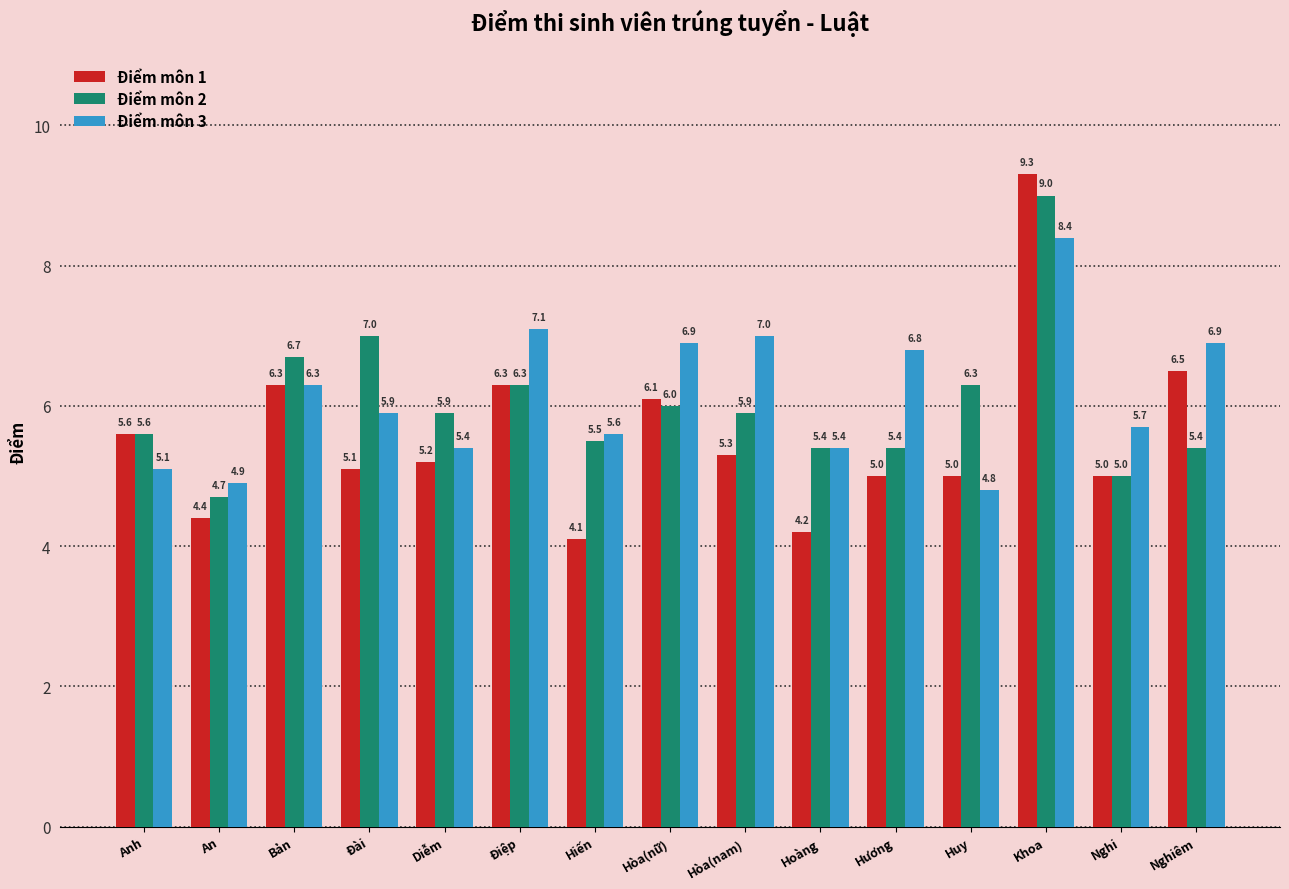

Which series changed the most between Hòa(nữ) and Hương?

Điểm môn 1